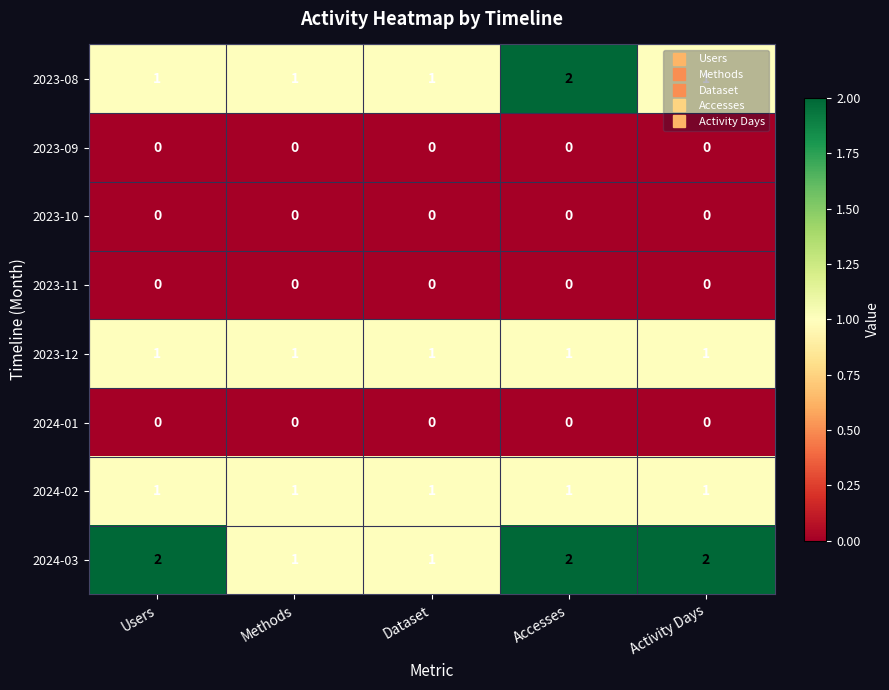

Between Accesses and Activity Days, which series saw the biggest shift?

2023-08